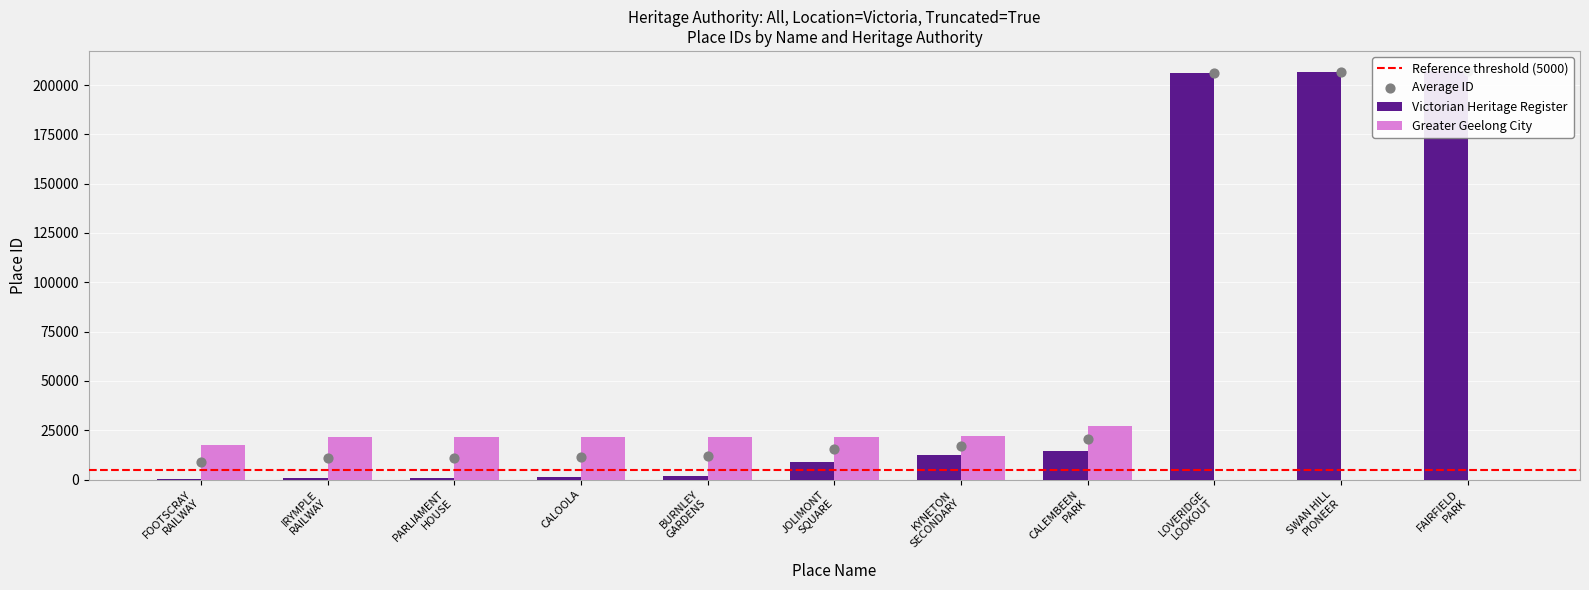

Which series has the largest total across all categories?

Victorian Heritage Register